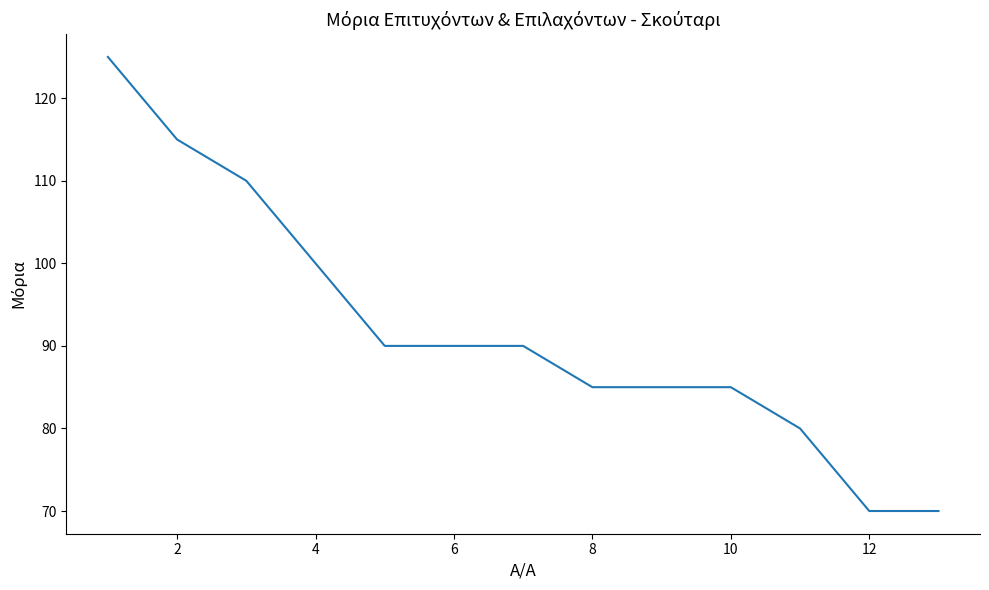

What is the maximum value shown in the chart?

125